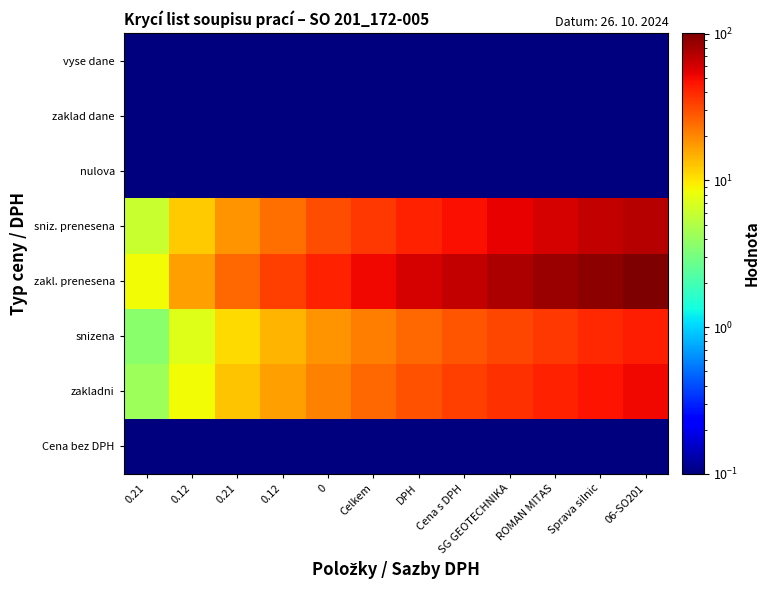

At which category does the chart reach its peak across all series?

06-SO201